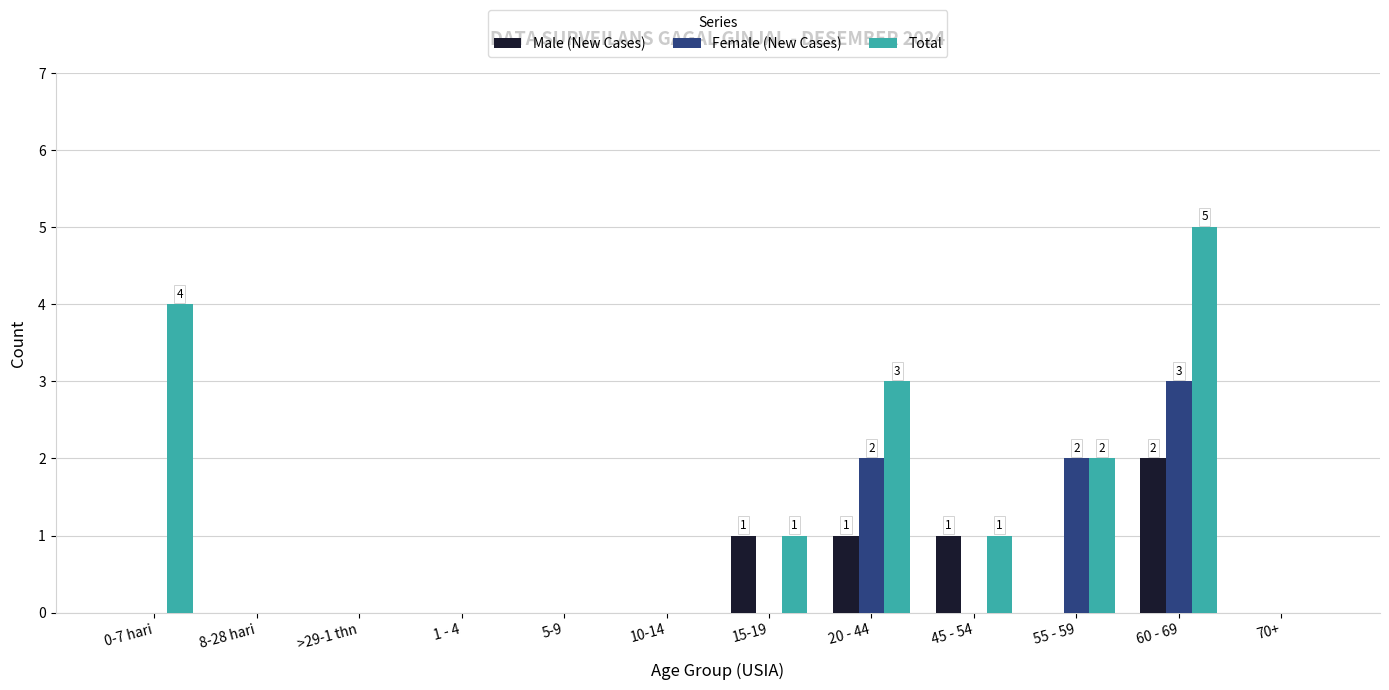

How many Female (New Cases) values are between 0 and 2?

11